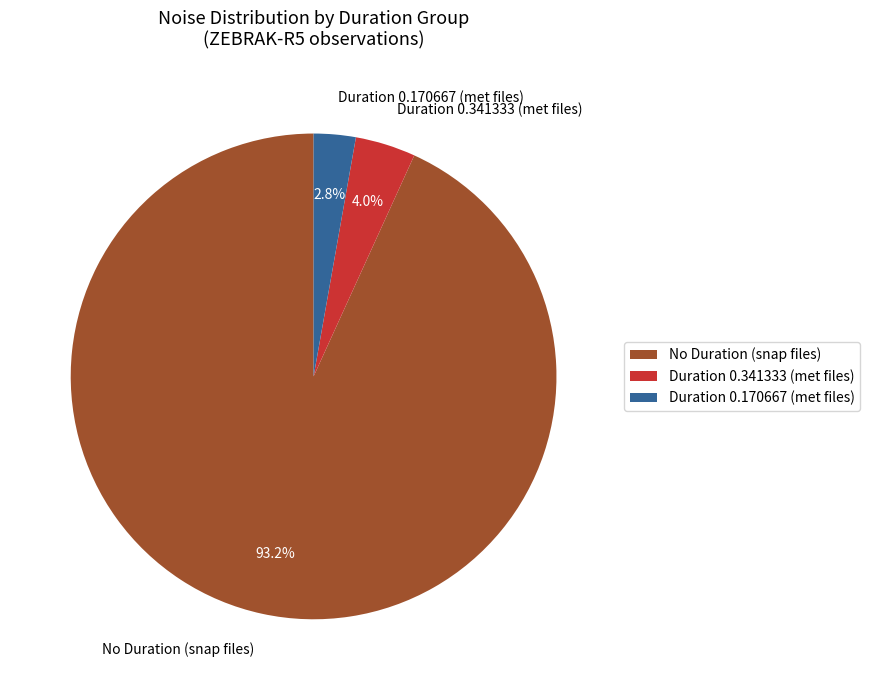

How many segments does this pie chart have?

3